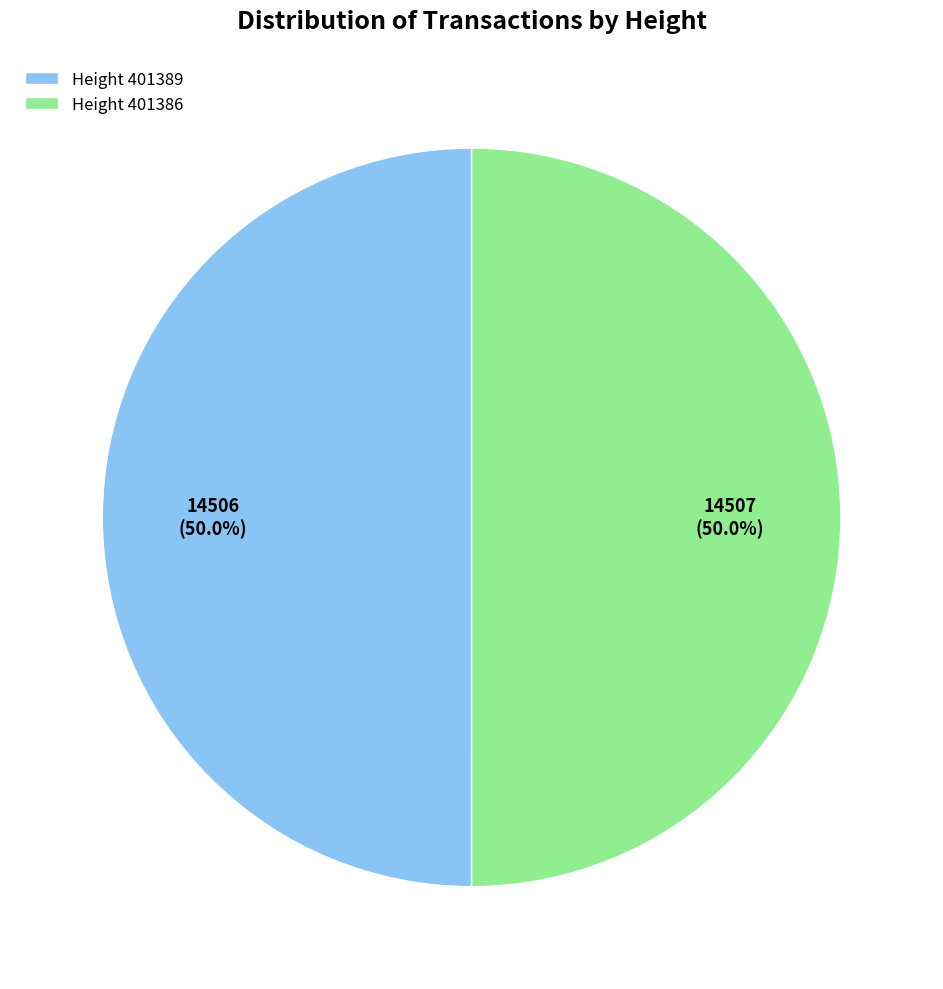

To the nearest percent, what is the combined percentage of Height 401386 and Height 401389?

100%